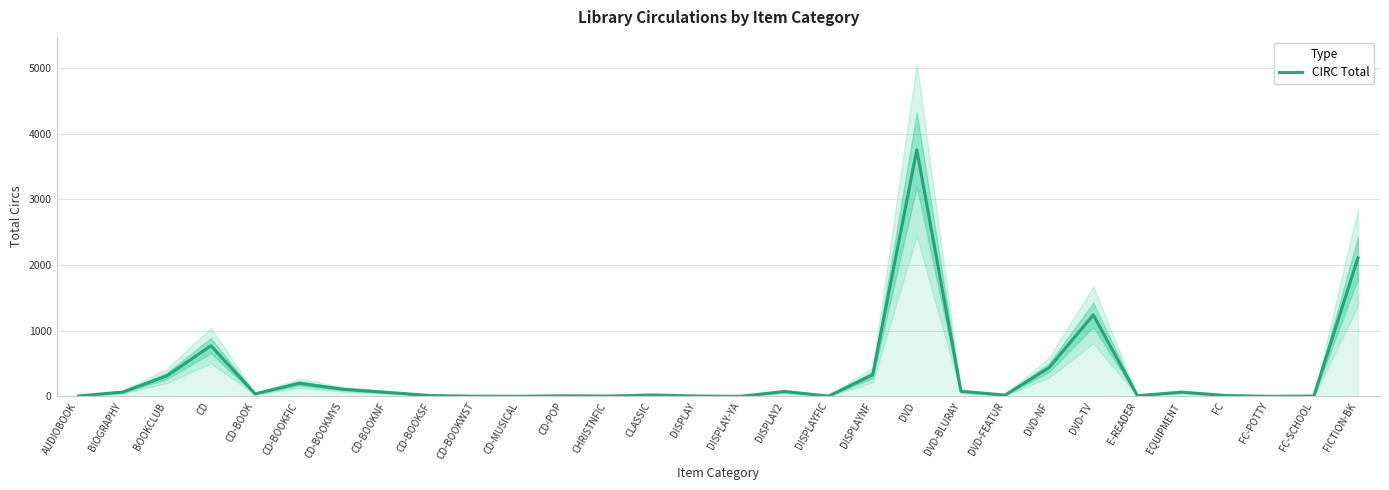

Where is the data nearest to the value 1879?

FICTION-BK